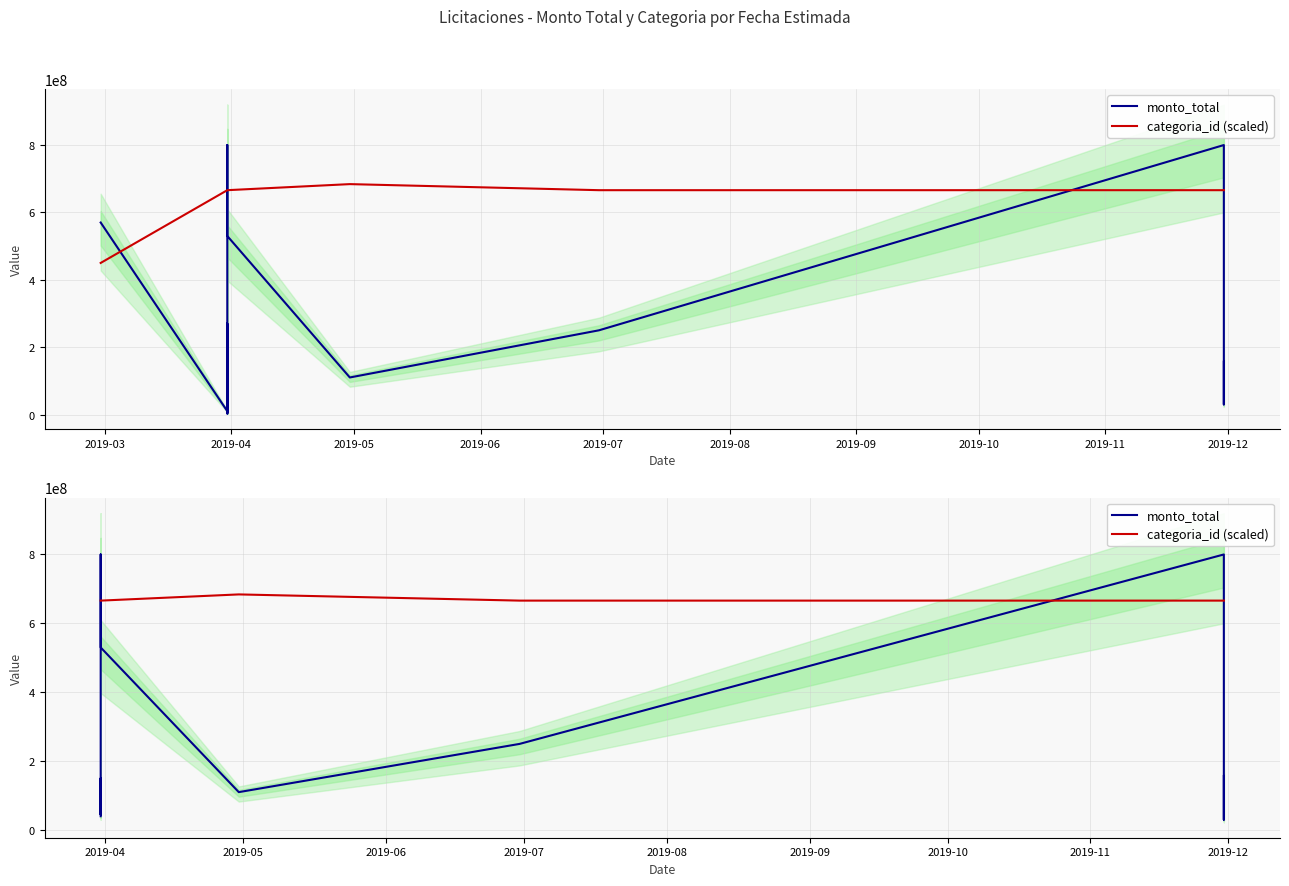

How many times do monto_total and categoria_id (scaled) cross each other?

4